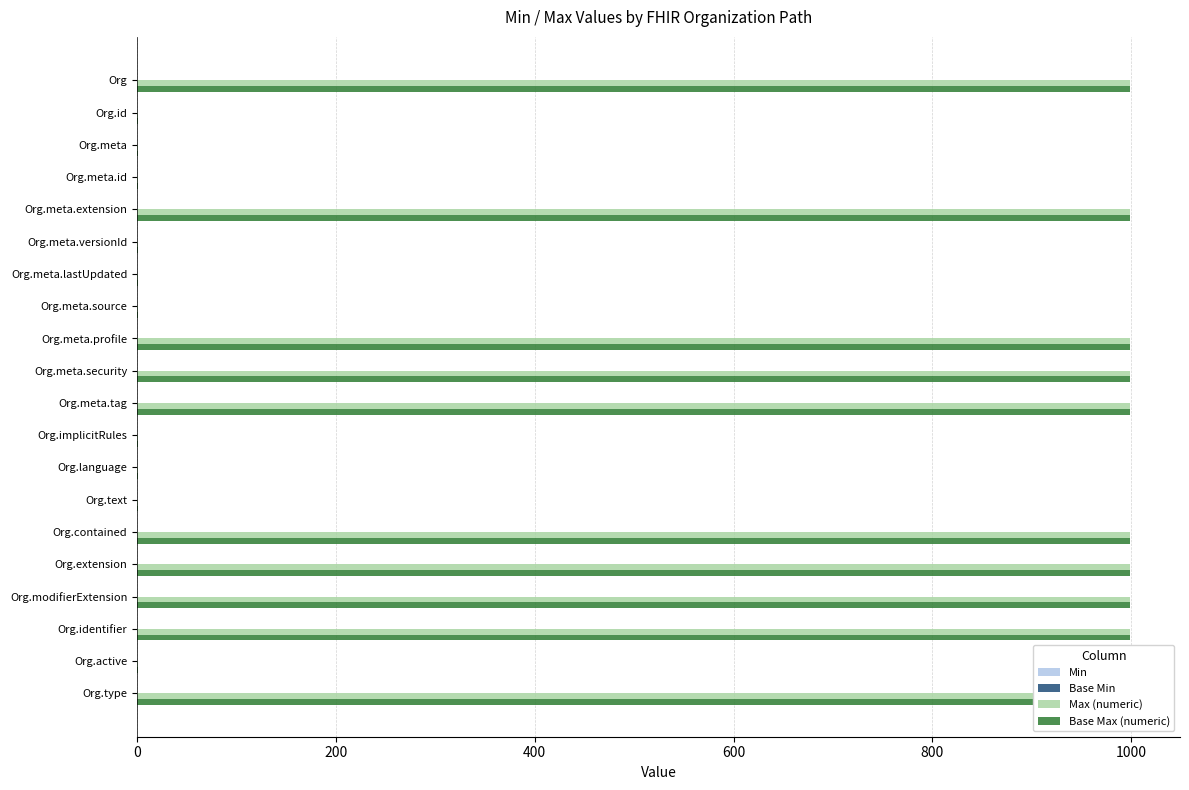

Which series has the largest total across all categories?

Max (numeric)